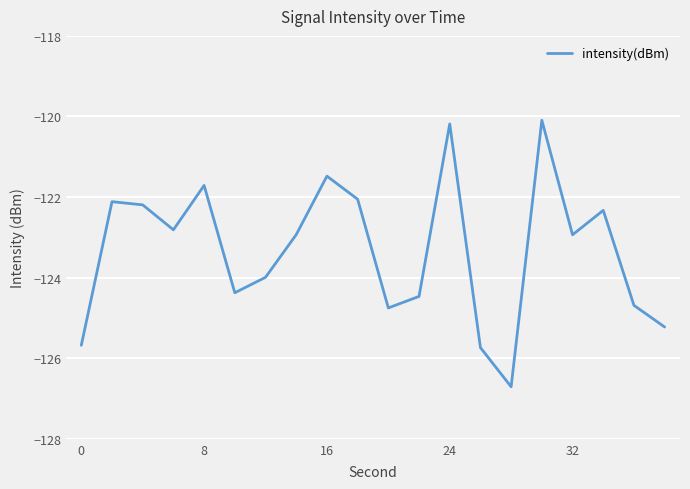

How many interior local valleys (lower than both neighbors) does the data have?

5